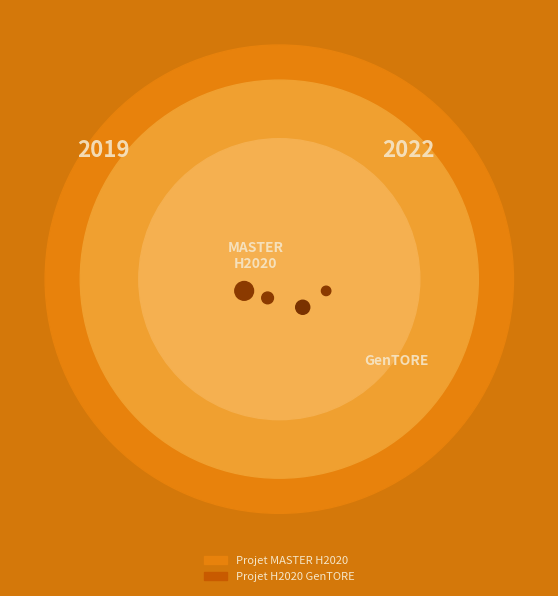

Is it true that Projet H2020 GenTORE is 64% of the pie?

False